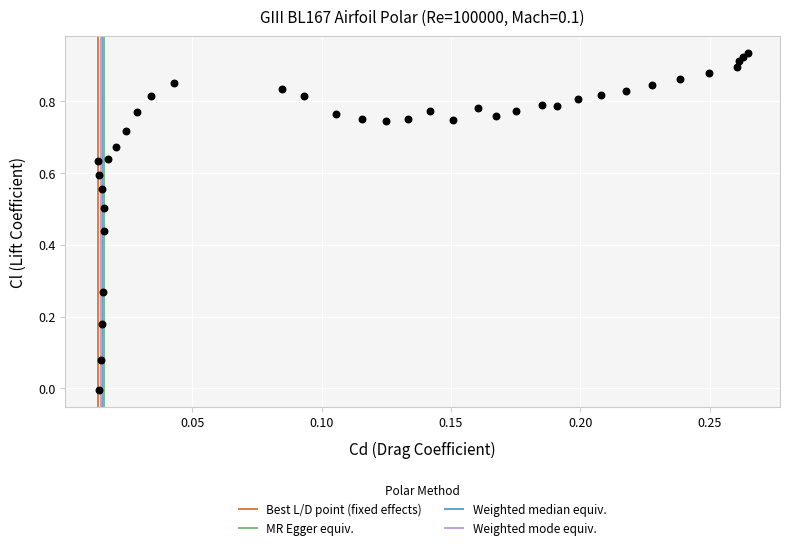

How many data points are displayed?

38